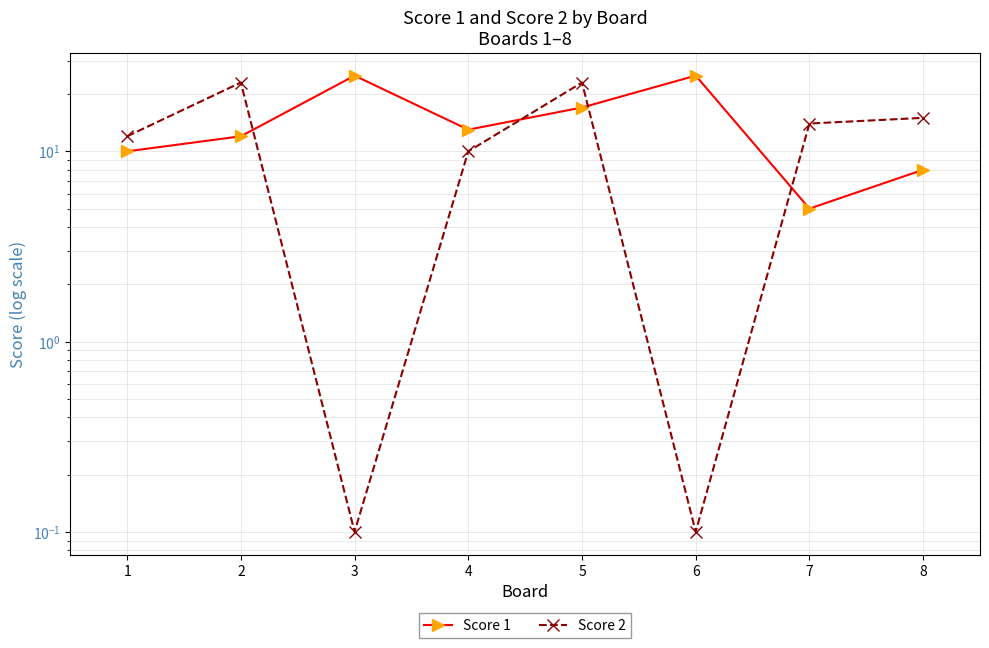

Which series has the largest total across all categories?

Score 1